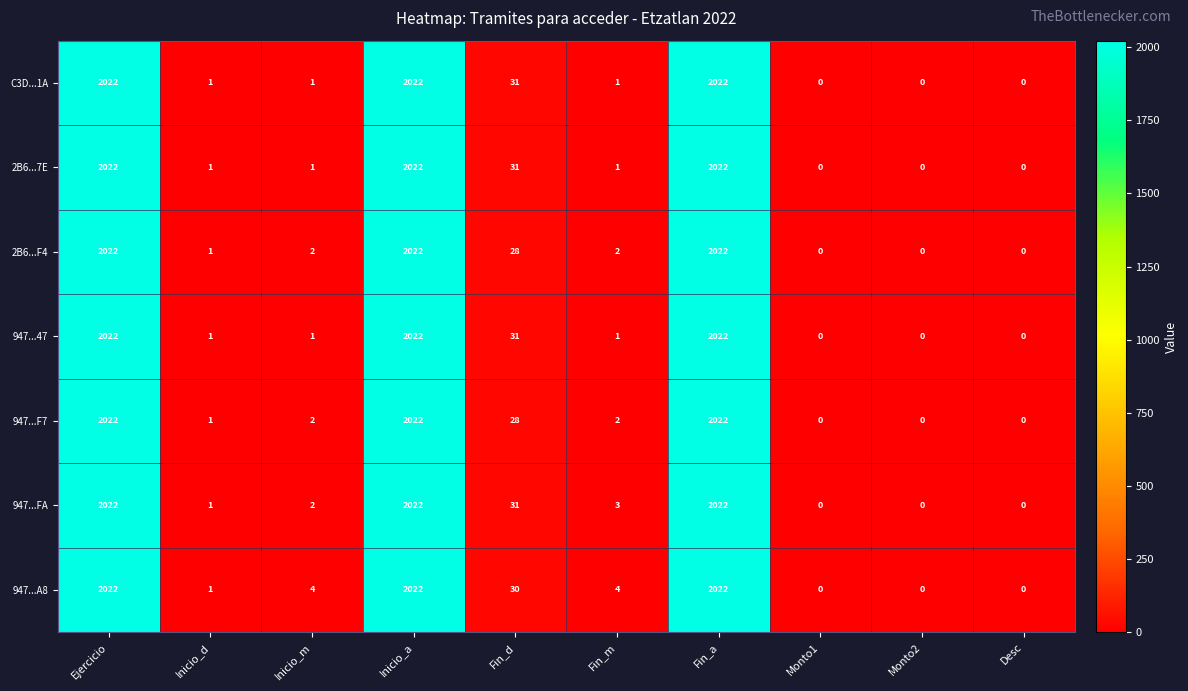

What is the highest value of the 947...A8 series?

2022